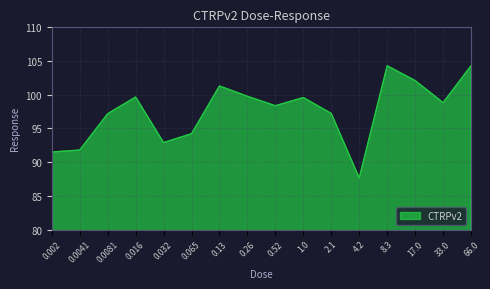

What position from the right is 0.016?

13